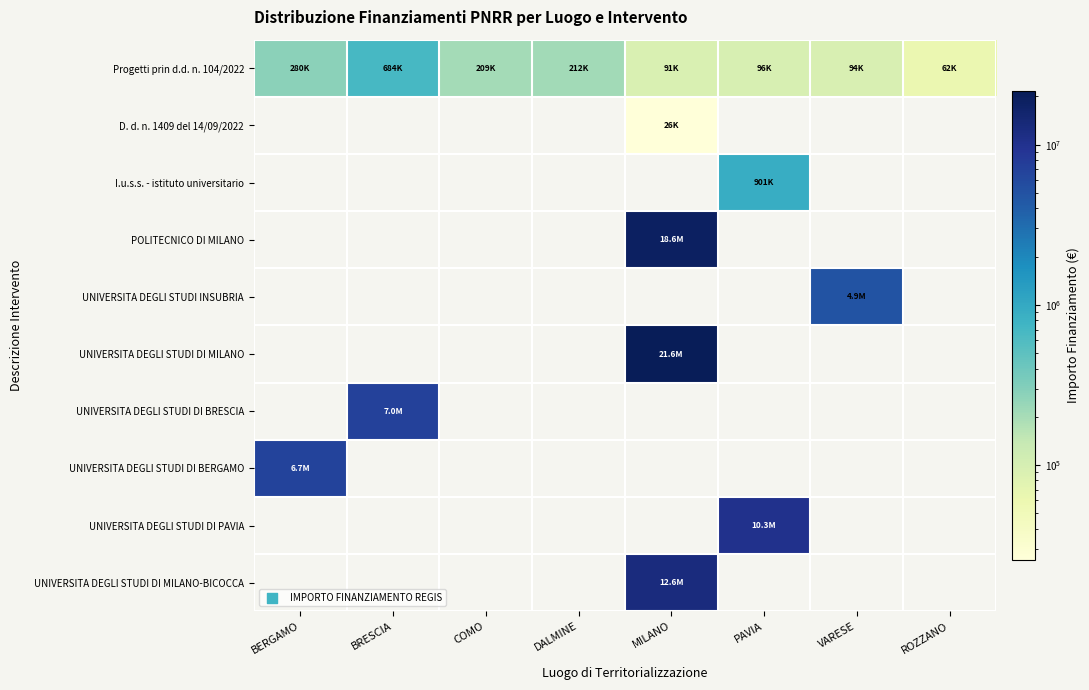

At PAVIA, list the series in order from largest to smallest.

UNIVERSITA DEGLI STUDI DI PAVIA, I.u.s.s. - istituto universitario, Progetti prin d.d. n. 104/2022, D. d. n. 1409 del 14/09/2022, POLITECNICO DI MILANO, UNIVERSITA DEGLI STUDI INSUBRIA, UNIVERSITA DEGLI STUDI DI MILANO, UNIVERSITA DEGLI STUDI DI BRESCIA, UNIVERSITA DEGLI STUDI DI BERGAMO, UNIVERSITA DEGLI STUDI DI MILANO-BICOCCA